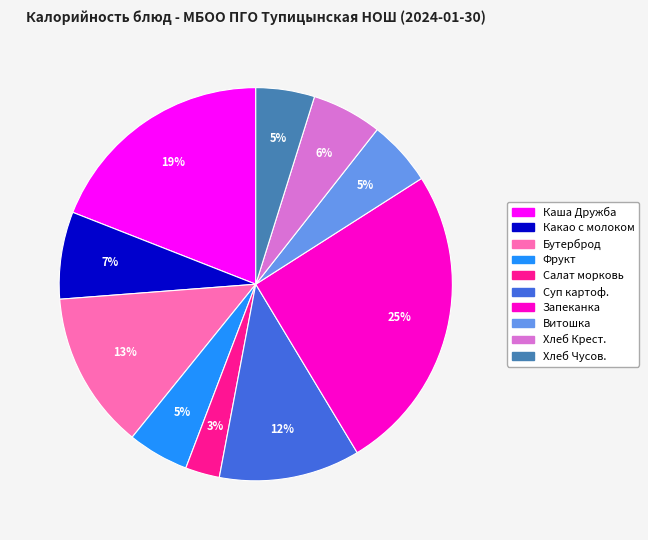

Is there any slice that represents more than half of the pie?

No